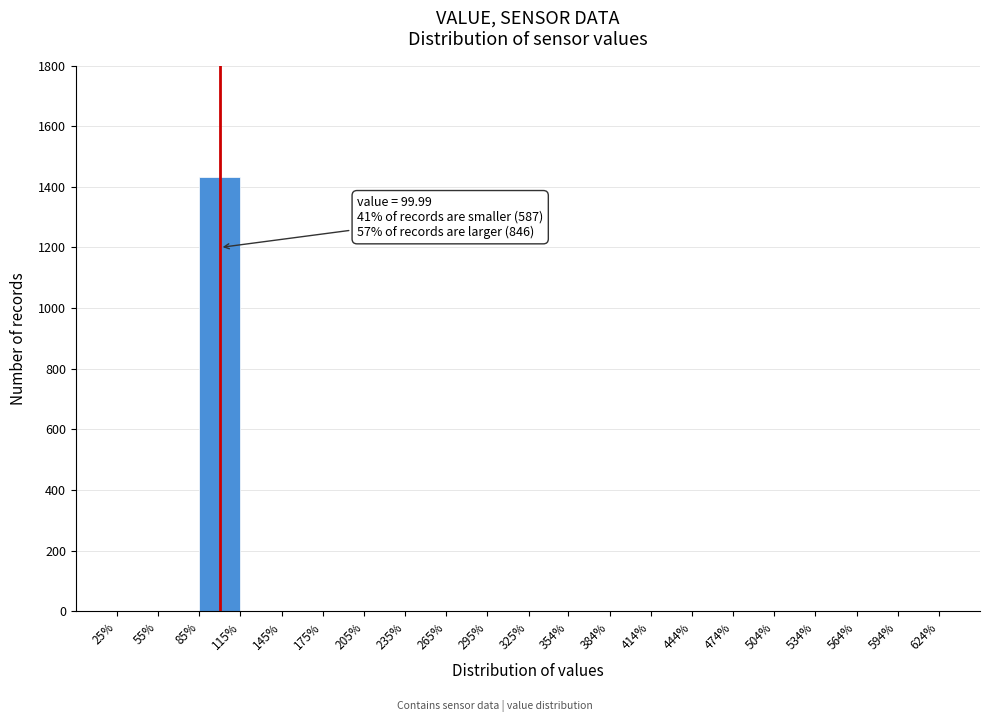

Which range on the x-axis has the tallest bar?

85% to 115%